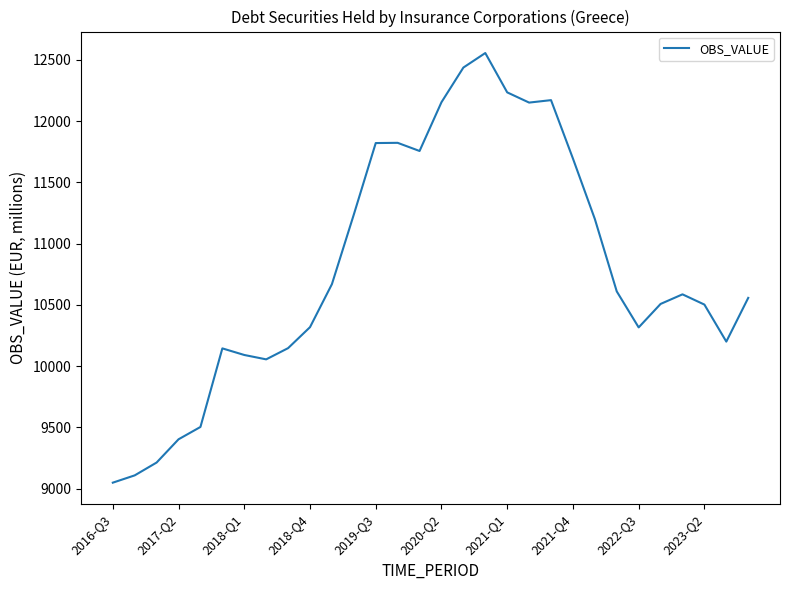

What is the maximum value shown in the chart?

12554.7